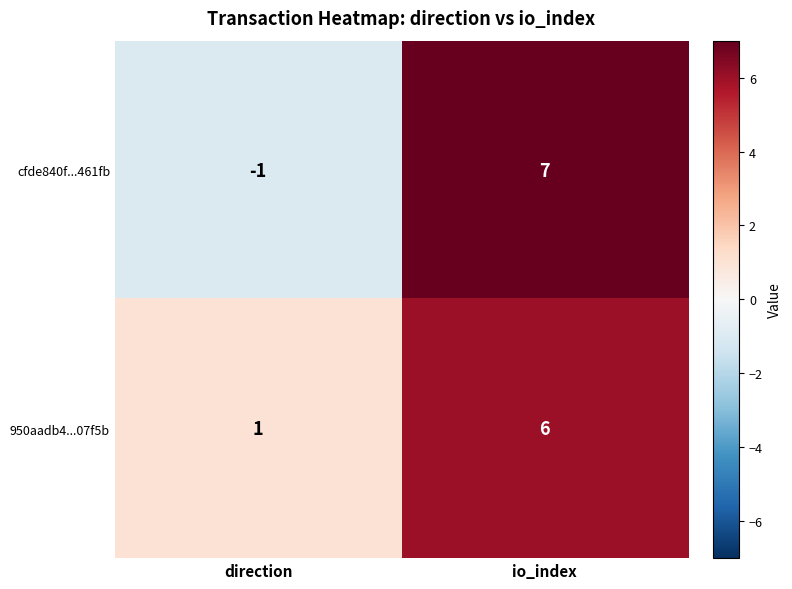

Which series has the largest total across all categories?

950aadb4...07f5b